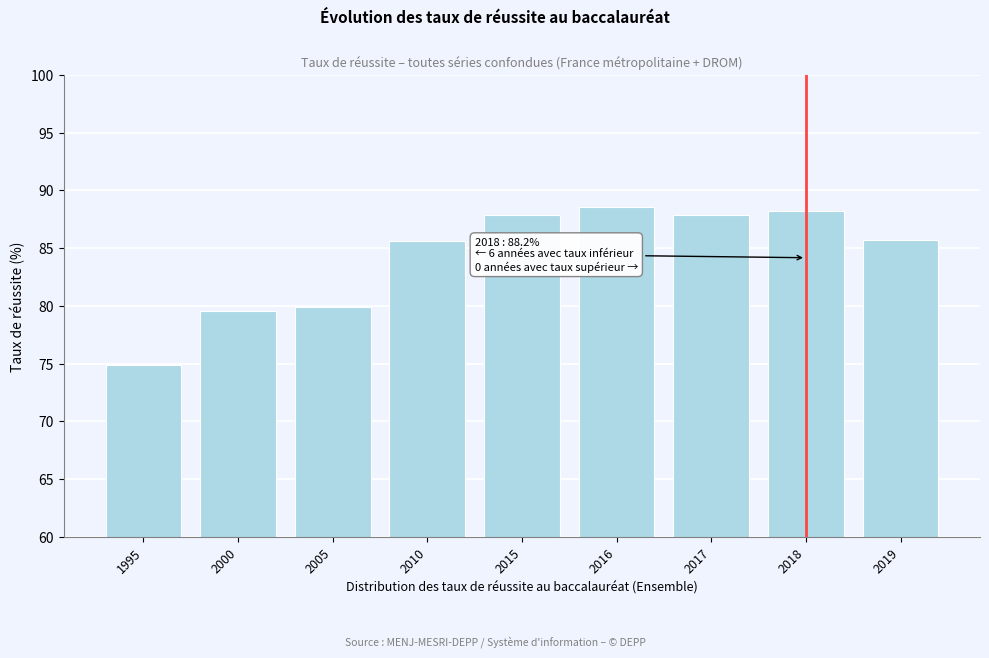

True or false: the data shows 85.7 at 2019.

True